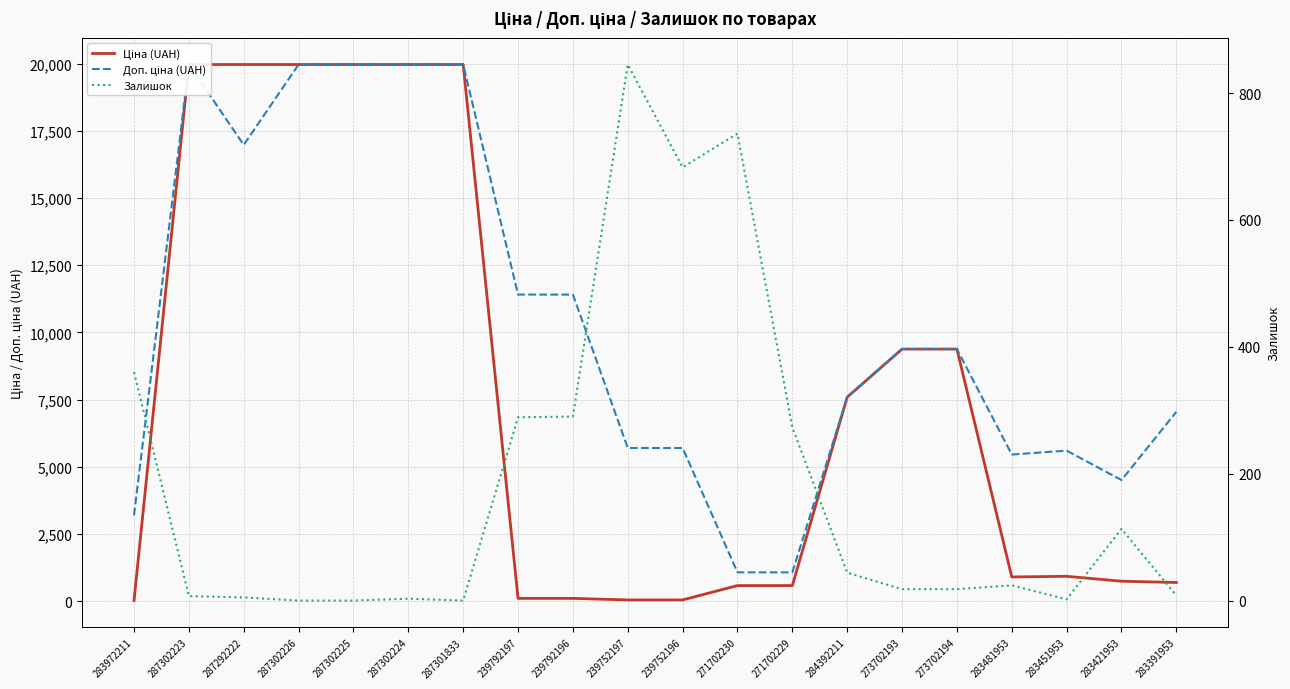

Which series has the largest total across all categories?

Доп. ціна (UAH)